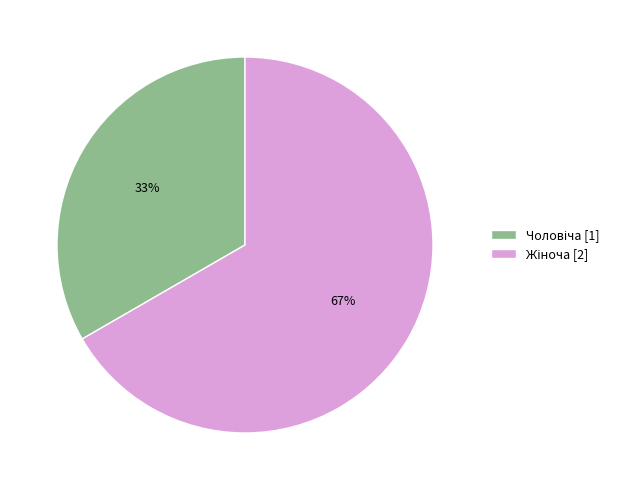

Is there any slice that represents more than half of the pie?

Yes